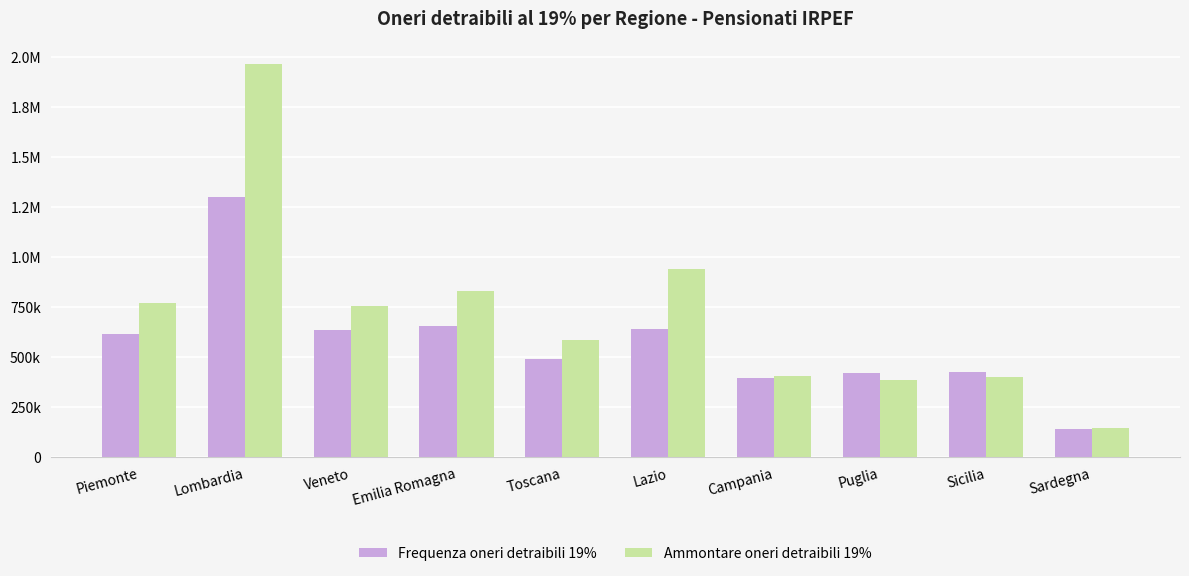

What is the average value of the Frequenza oneri detraibili 19% series?

572325